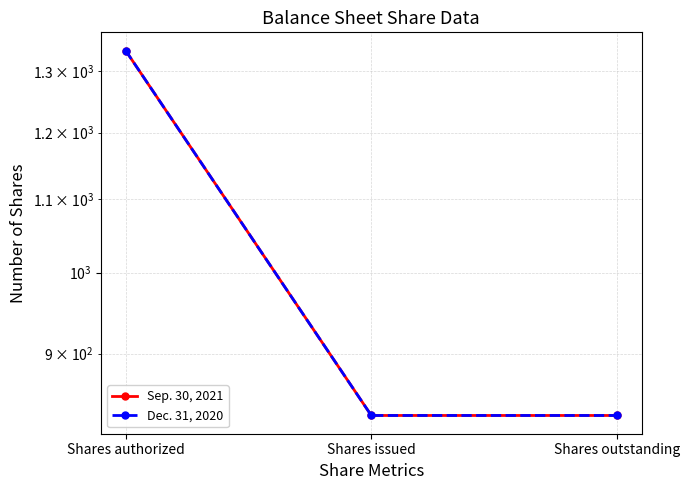

What are all the series names shown in the legend?

Sep. 30, 2021, Dec. 31, 2020